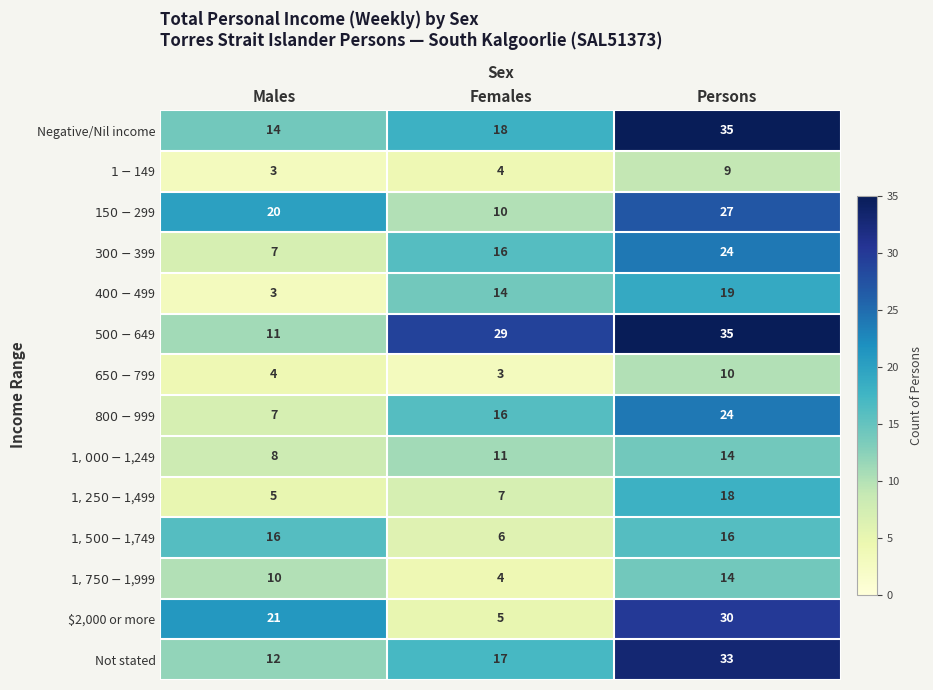

What is the total value across all series at Females?

160